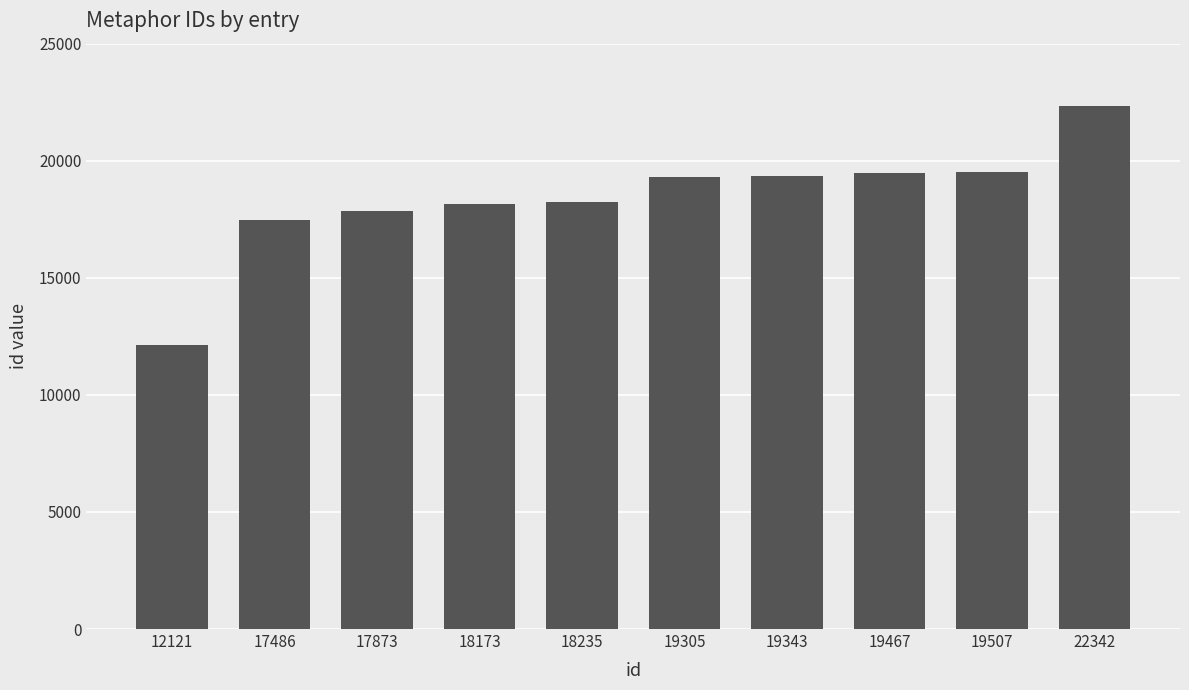

The chart shows a value of 27172 at 19305. True or false?

False